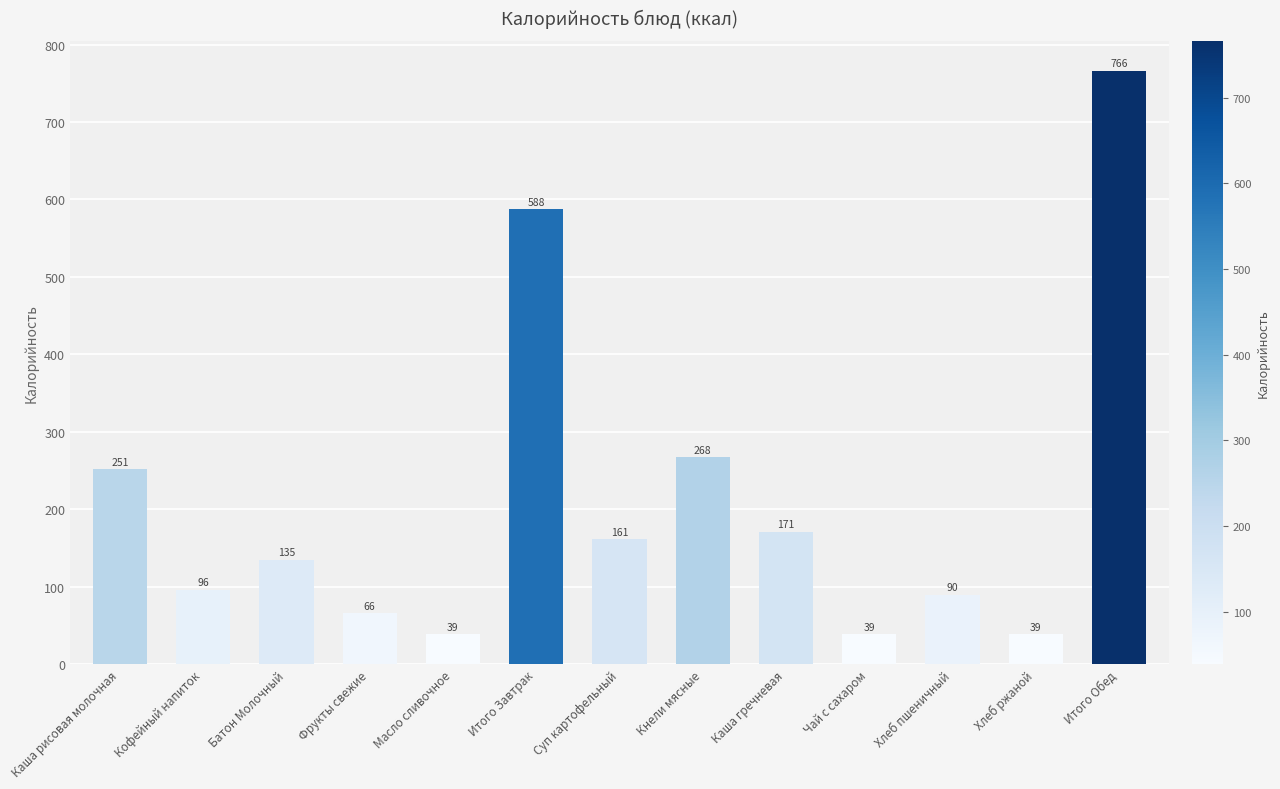

What is the approximate value at Масло сливочное?

39.0